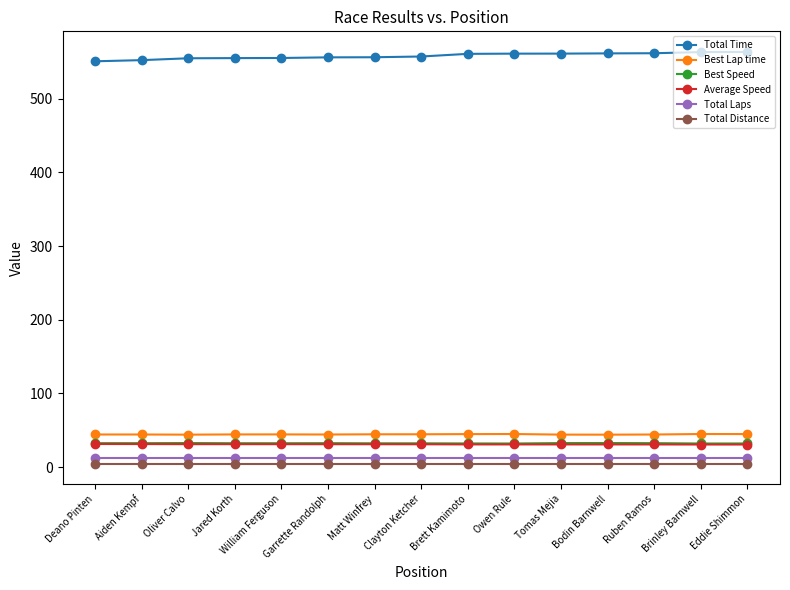

Is it true that Best Lap time equals 44.6 at Matt Winfrey?

True